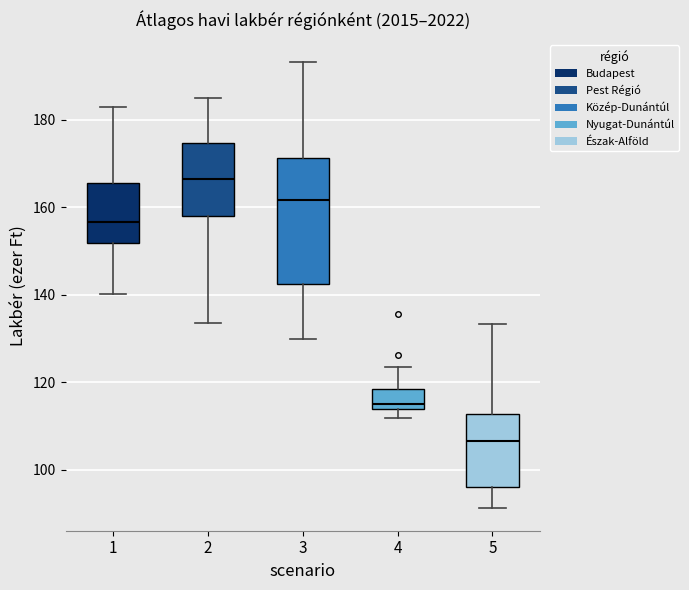

Reading left to right, read every box against the y-axis: the position of its median line, the range the box covers, and the ends of its whiskers. The values are not printed on the chart, so give them approximately, as read against the axis.

1: median 156, box 152 to 166, whiskers 140 to 182
2: median 166, box 158 to 174, whiskers 134 to 186
3: median 162, box 142 to 172, whiskers 130 to 194
4: median 116, box 114 to 118, whiskers 112 to 124
5: median 106, box 96 to 112, whiskers 92 to 134